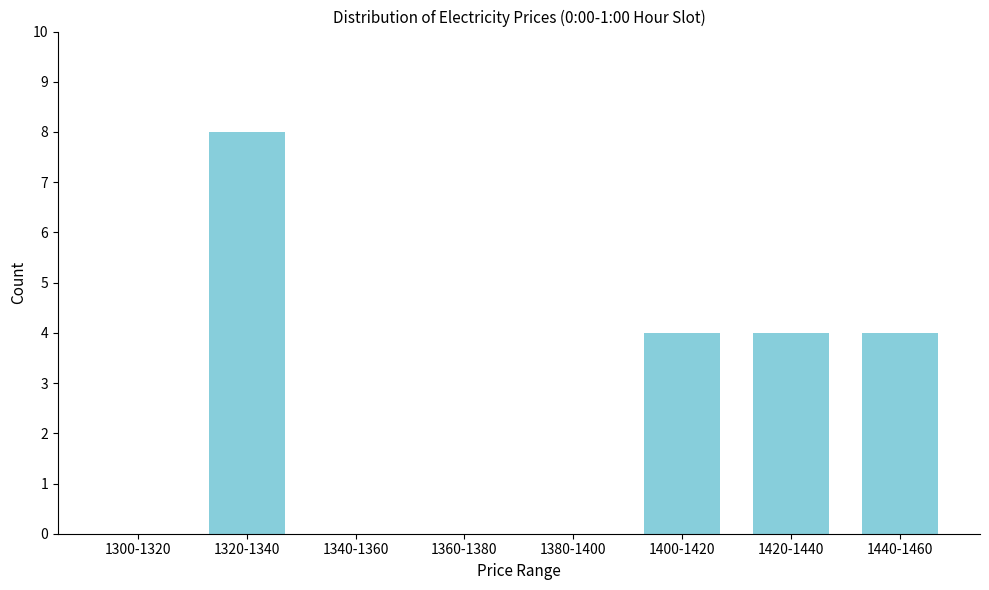

Reading left to right, list all the values displayed in this chart.

1300-1320=0	1320-1340=8	1340-1360=0	1360-1380=0	1380-1400=0	1400-1420=4	1420-1440=4	1440-1460=4